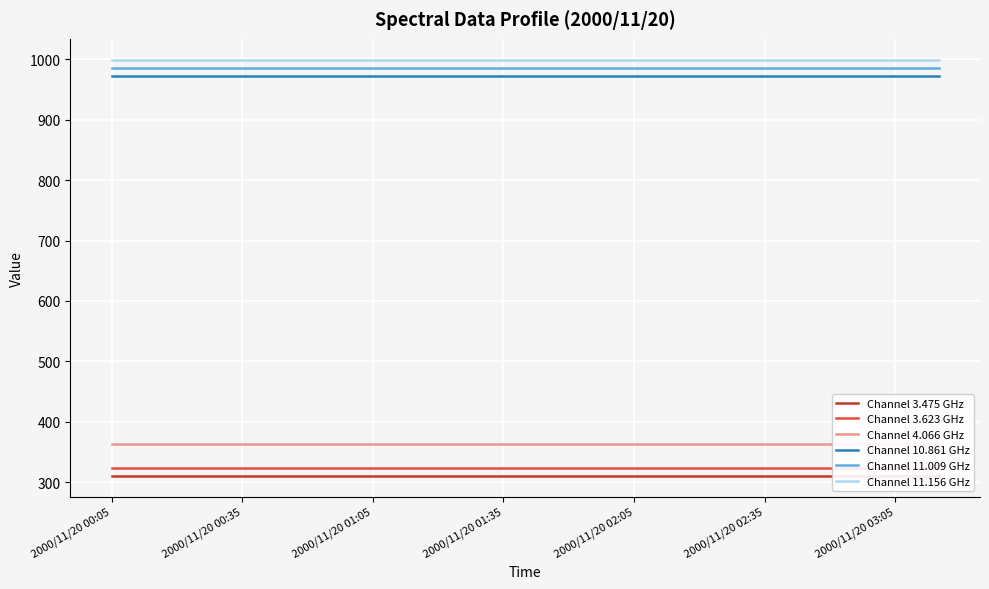

Count the number of categories in the chart.

20